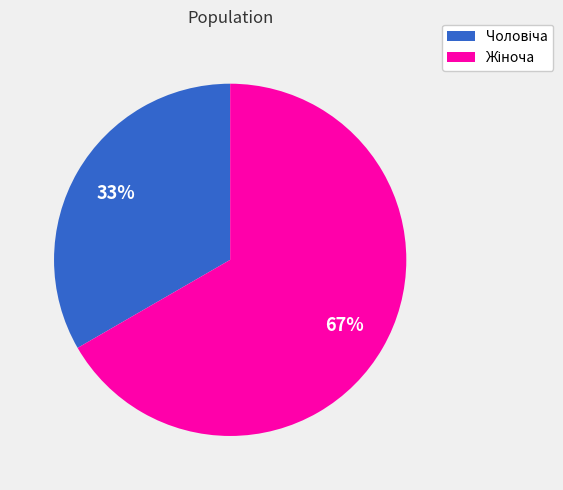

Count the number of slices in the pie.

2